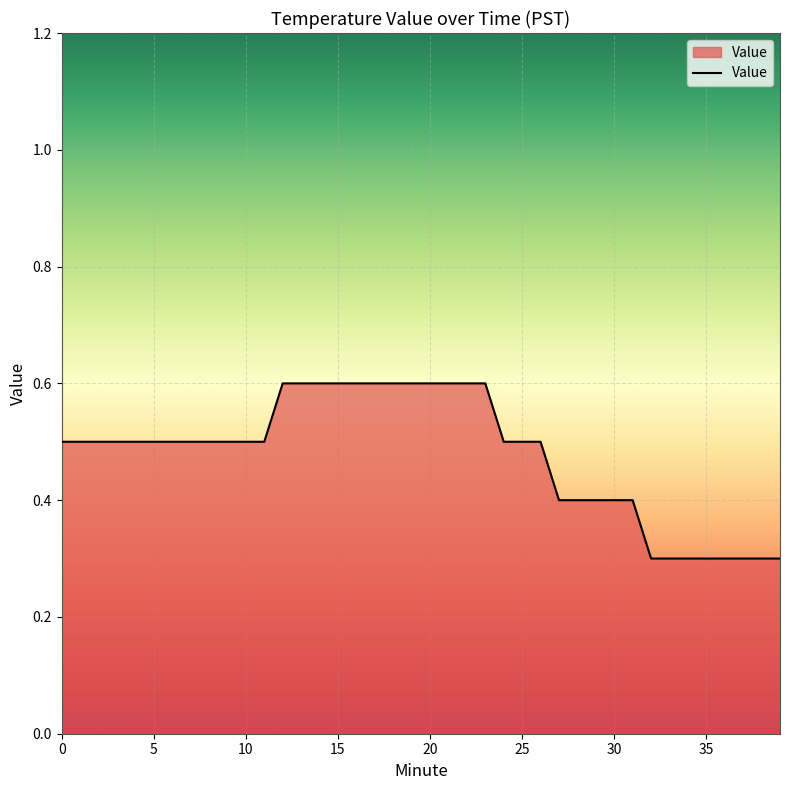

What is the maximum value shown in the chart?

0.6